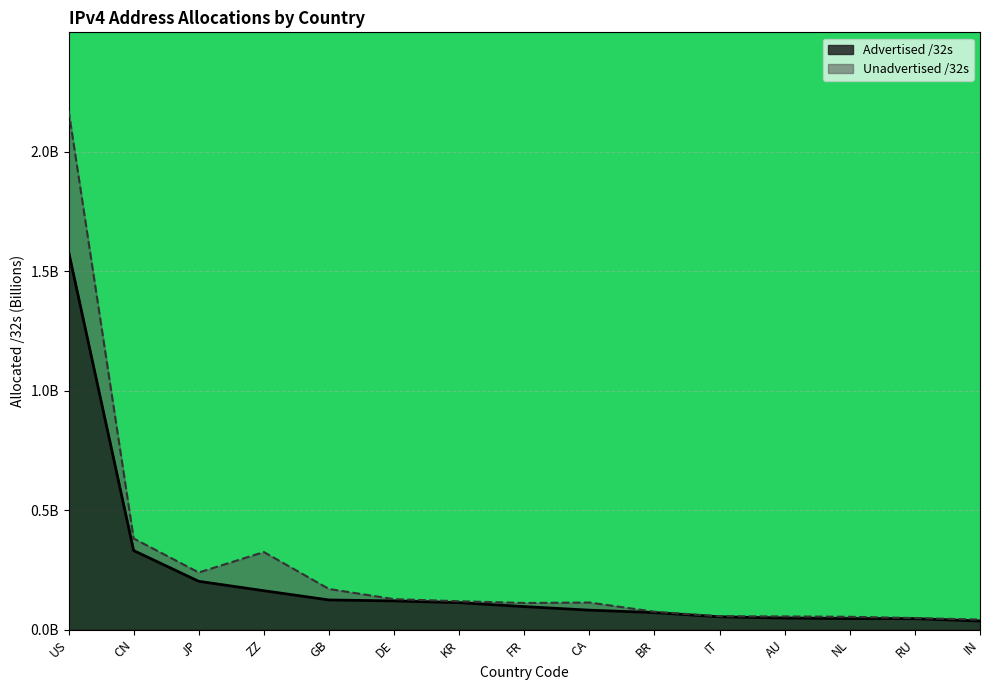

True or false: Unadvertised /32s has more than 0 points higher than both neighbors.

True